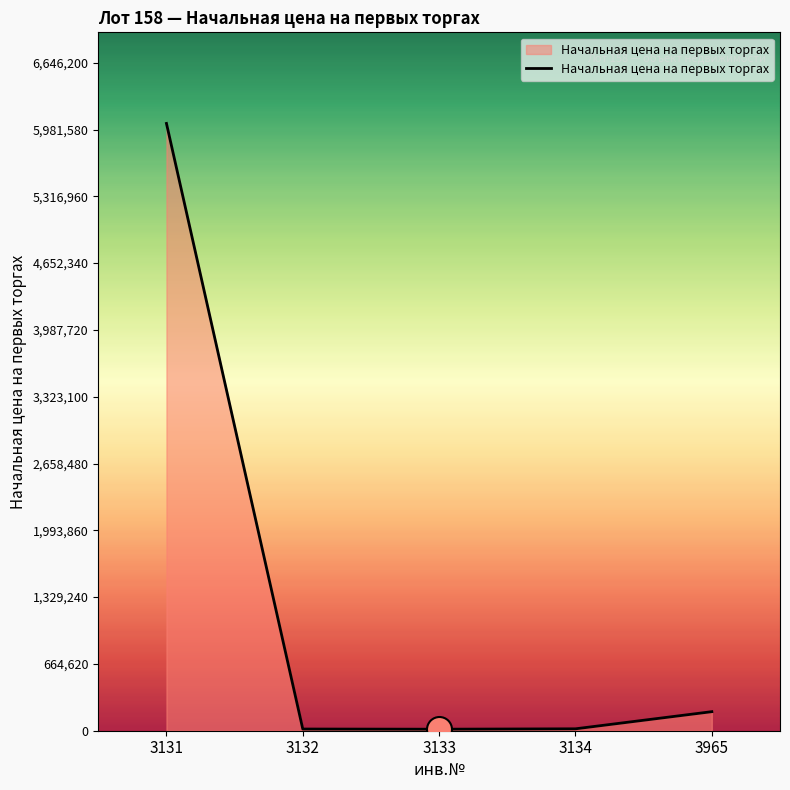

What is the maximum value shown in the chart?

6042000.0